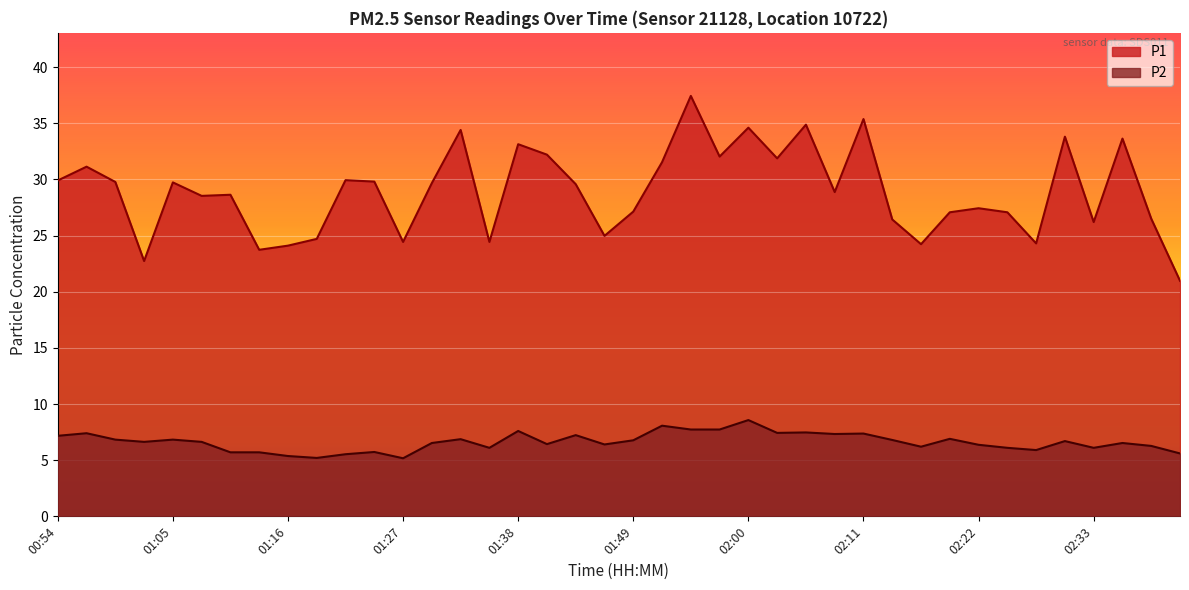

Which category has the highest value across all series?

01:54